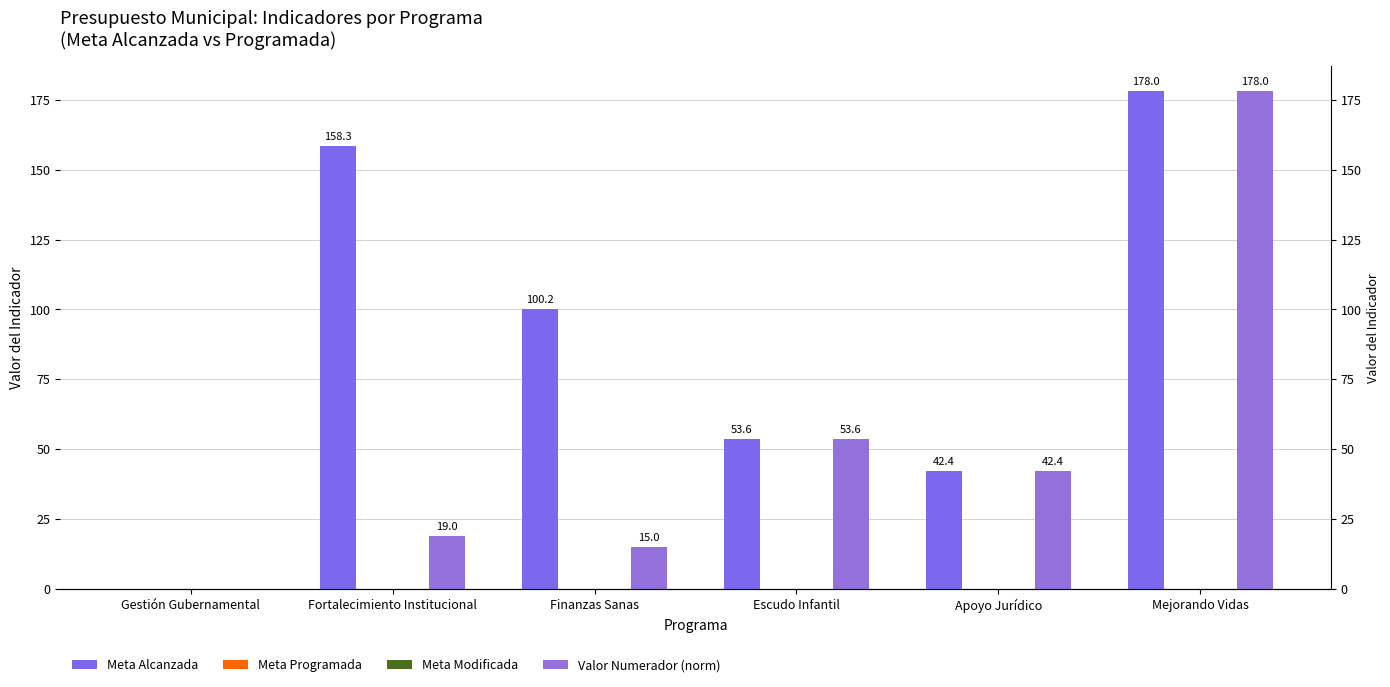

True or false: Meta Modificada has a value of 0.0 at Apoyo Jurídico.

True